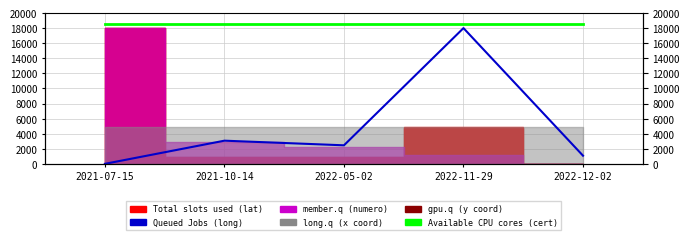

How many lines are shown in the chart?

2